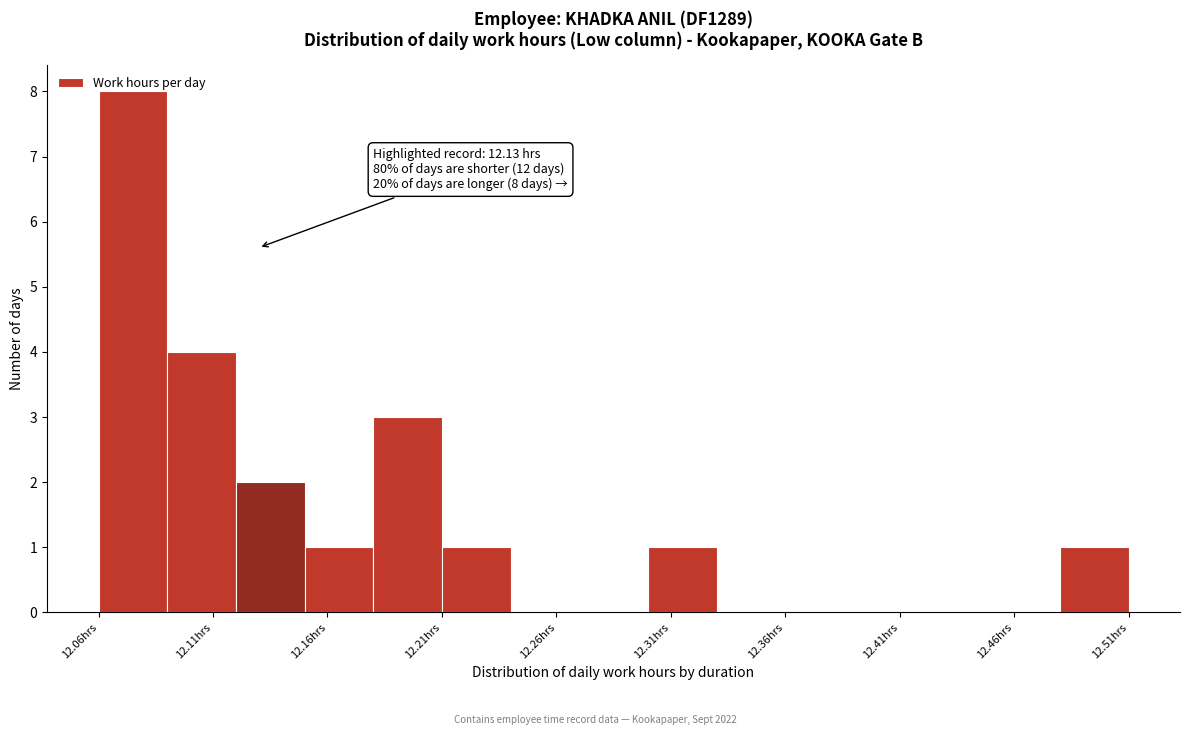

Over which range of the x-axis is the bar tallest?

12.06 to 12.09